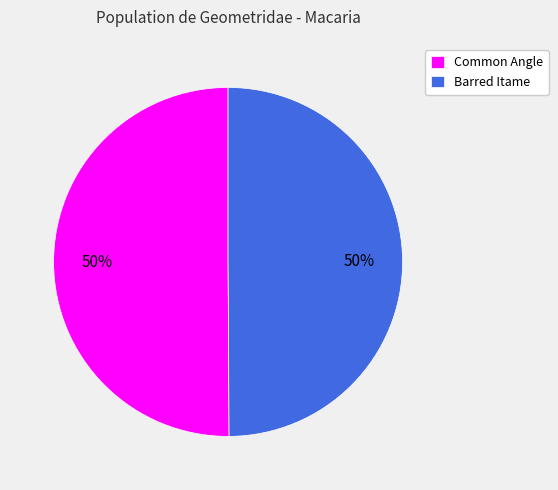

What percentage is the Common Angle slice, to the nearest percent?

50%